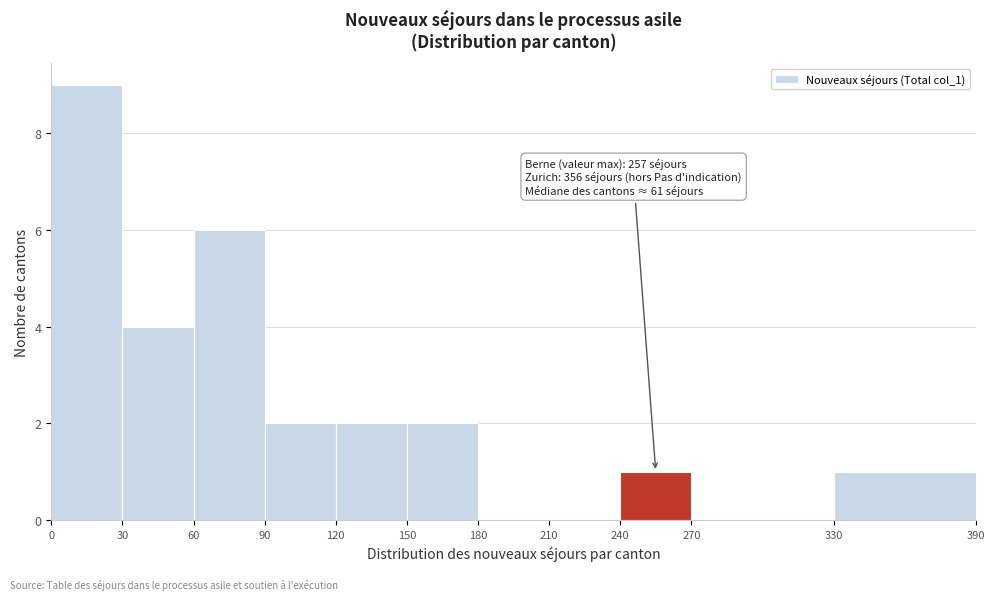

Which range on the x-axis has the tallest bar?

0 to 30